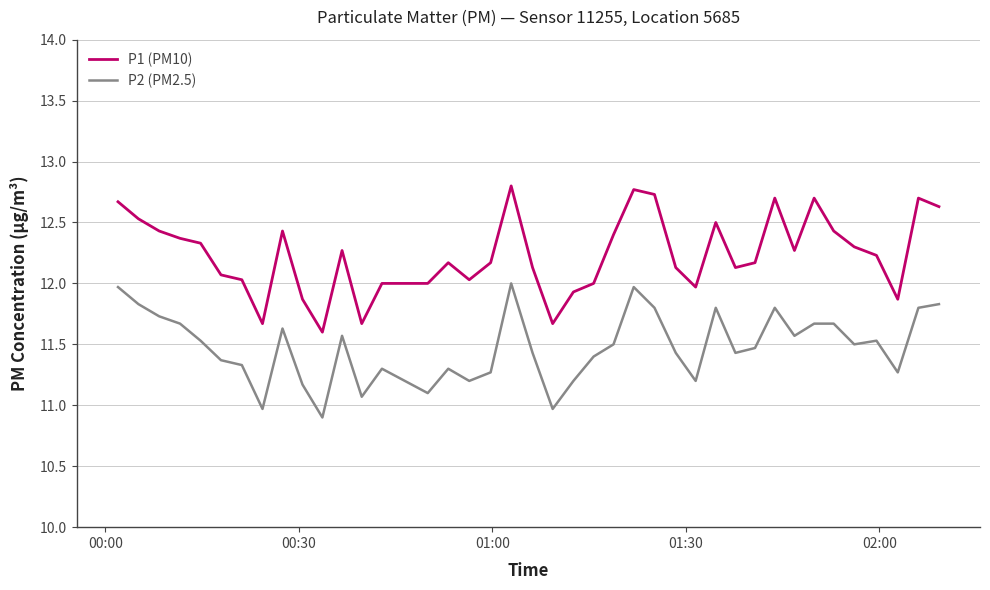

Which series has the largest total across all categories?

P1 (PM10)